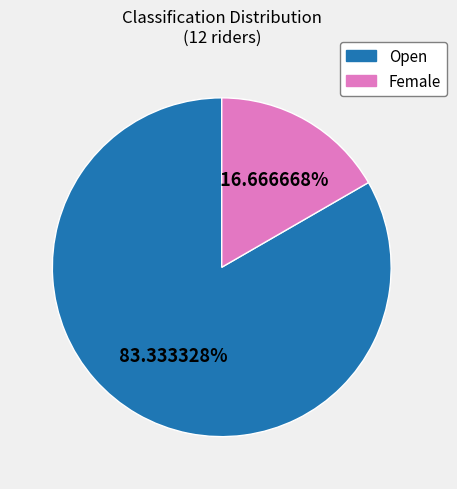

Combined, do Female and Open account for over 50%?

Yes